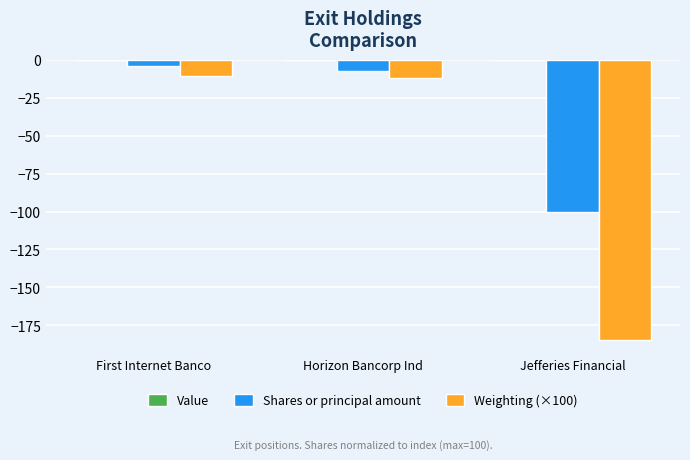

What is the label of the 3rd bar from the right?

First Internet Banco